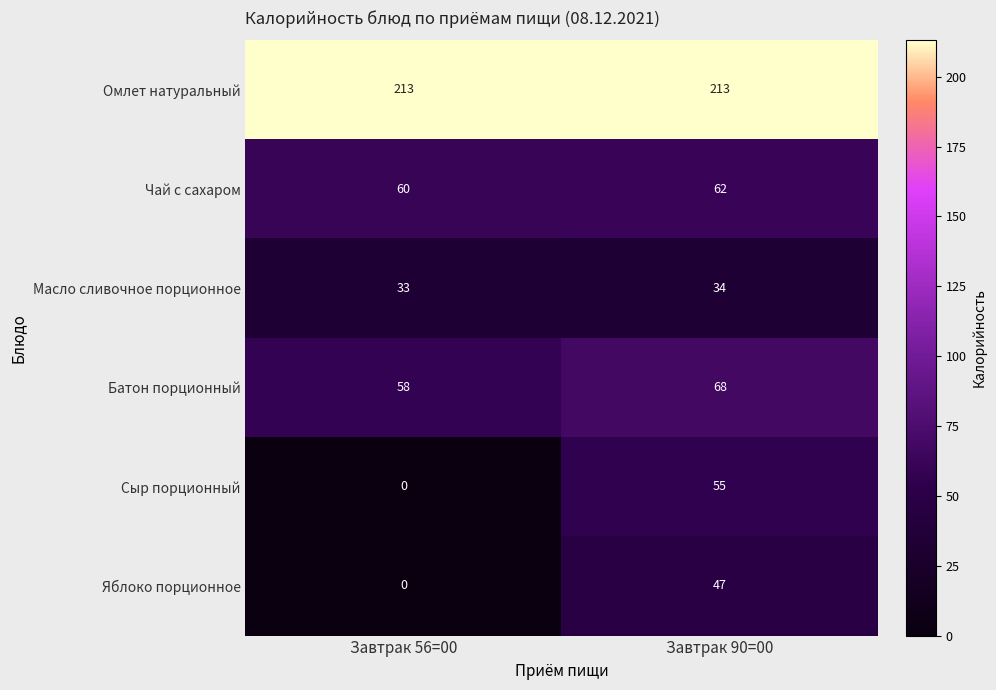

Which series has the largest range (max minus min)?

Сыр порционный